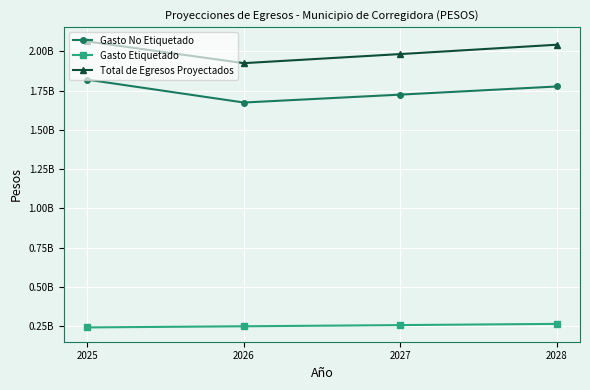

What is the sum of the Total de Egresos Proyectados values at 2028 and 2026?

3966377122.0